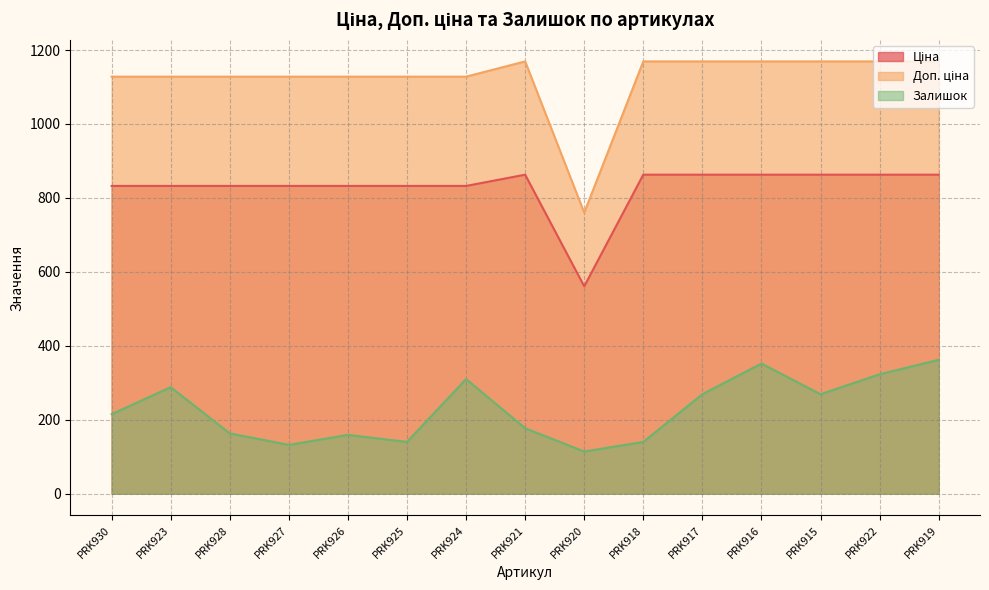

List the series in order of their peak value, highest first.

Доп. ціна, Ціна, Залишок